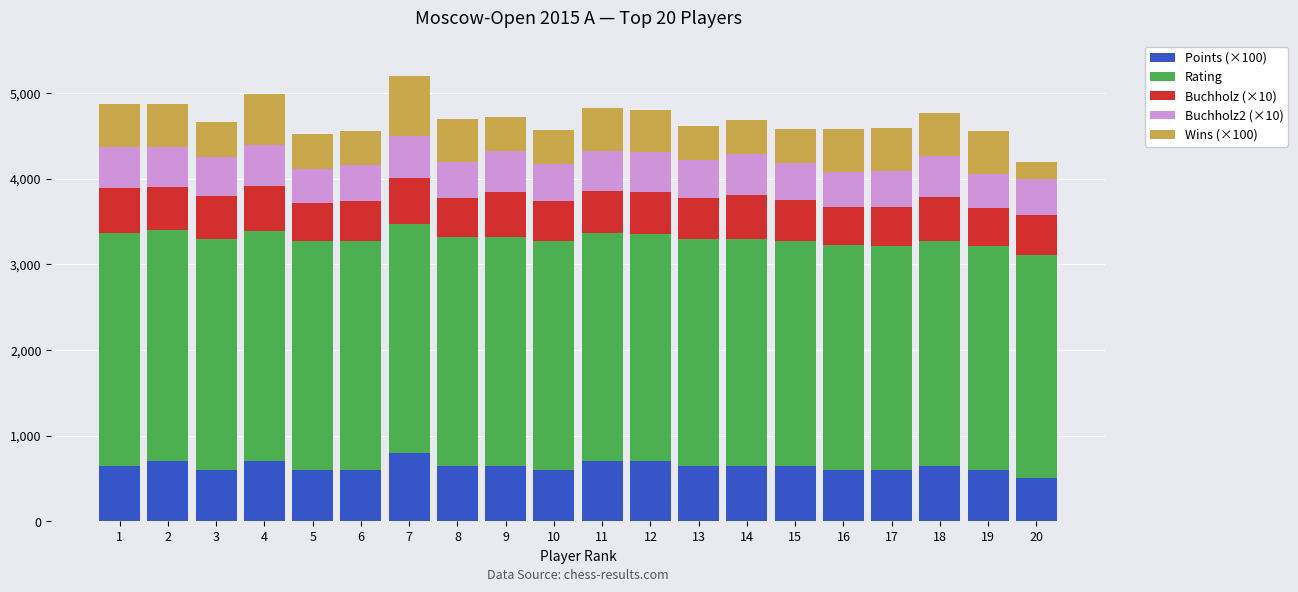

What is the total value across all series at 13?

4620